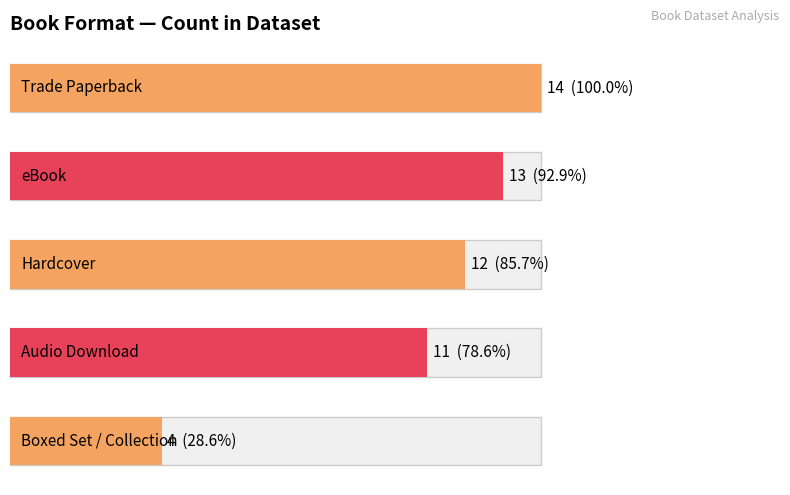

What is the change in value from 0 to 4?

-10